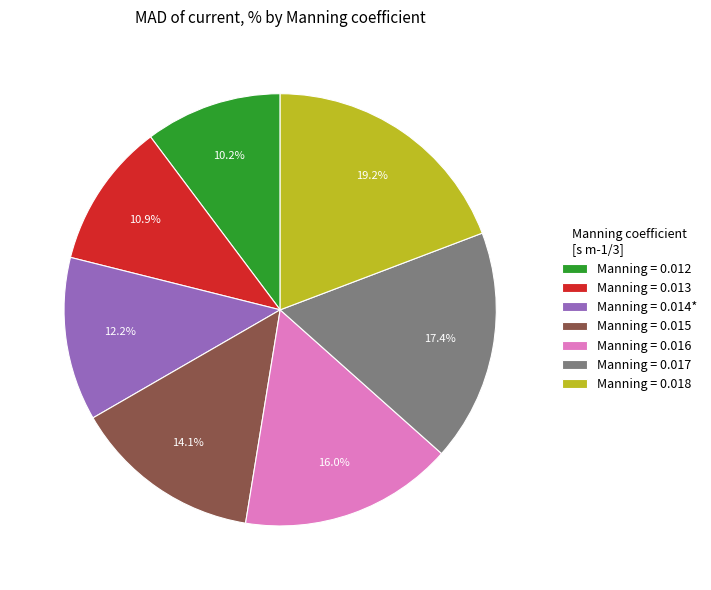

Which slice is the largest?

Manning = 0.018